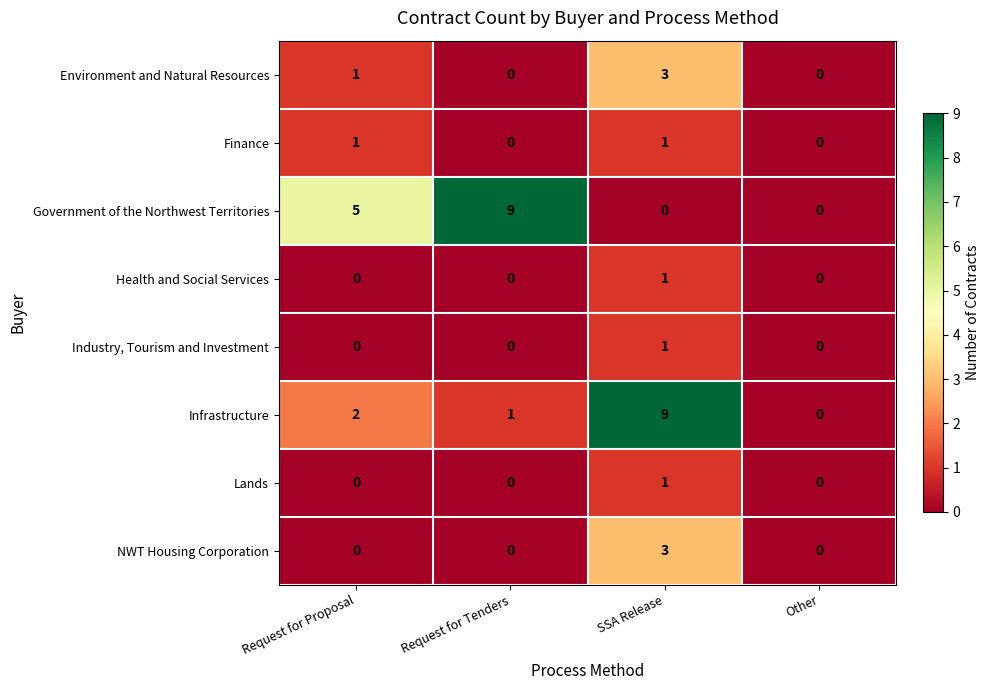

True or false: Lands has a value of 0 at Other.

True